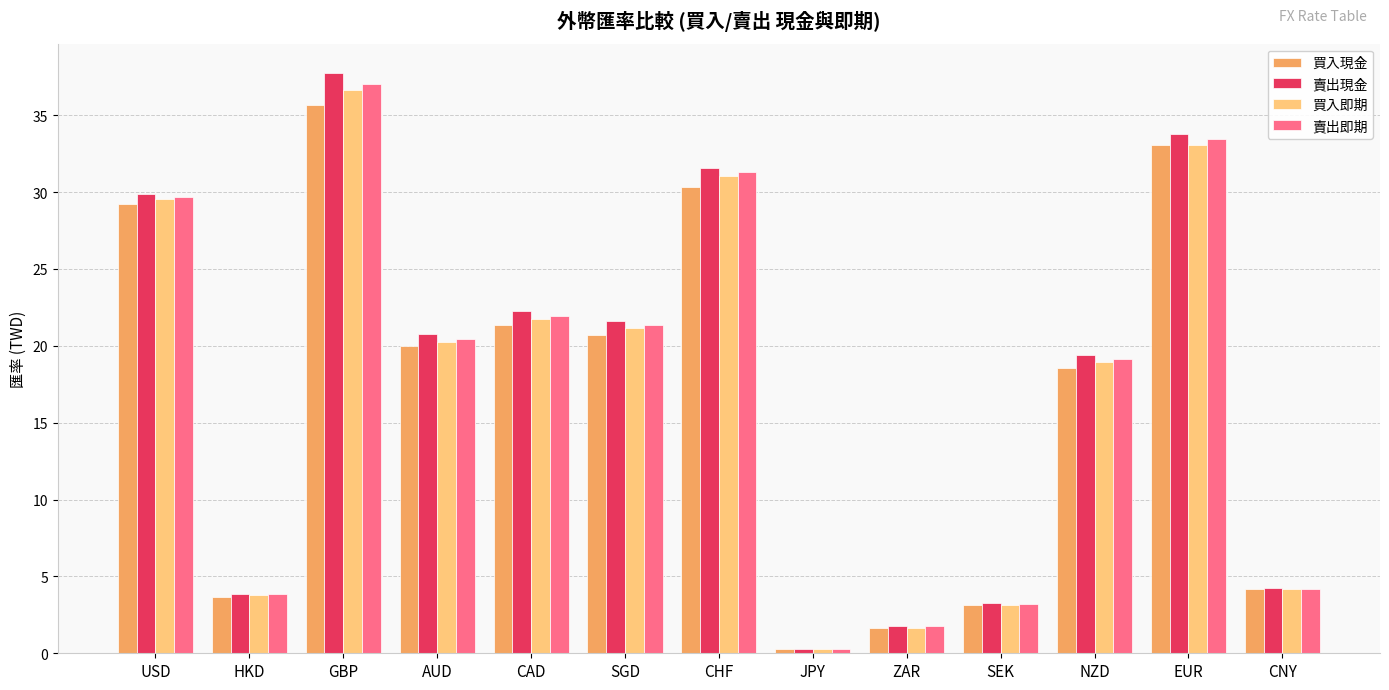

What is the label of the 1st bar from the right?

CNY